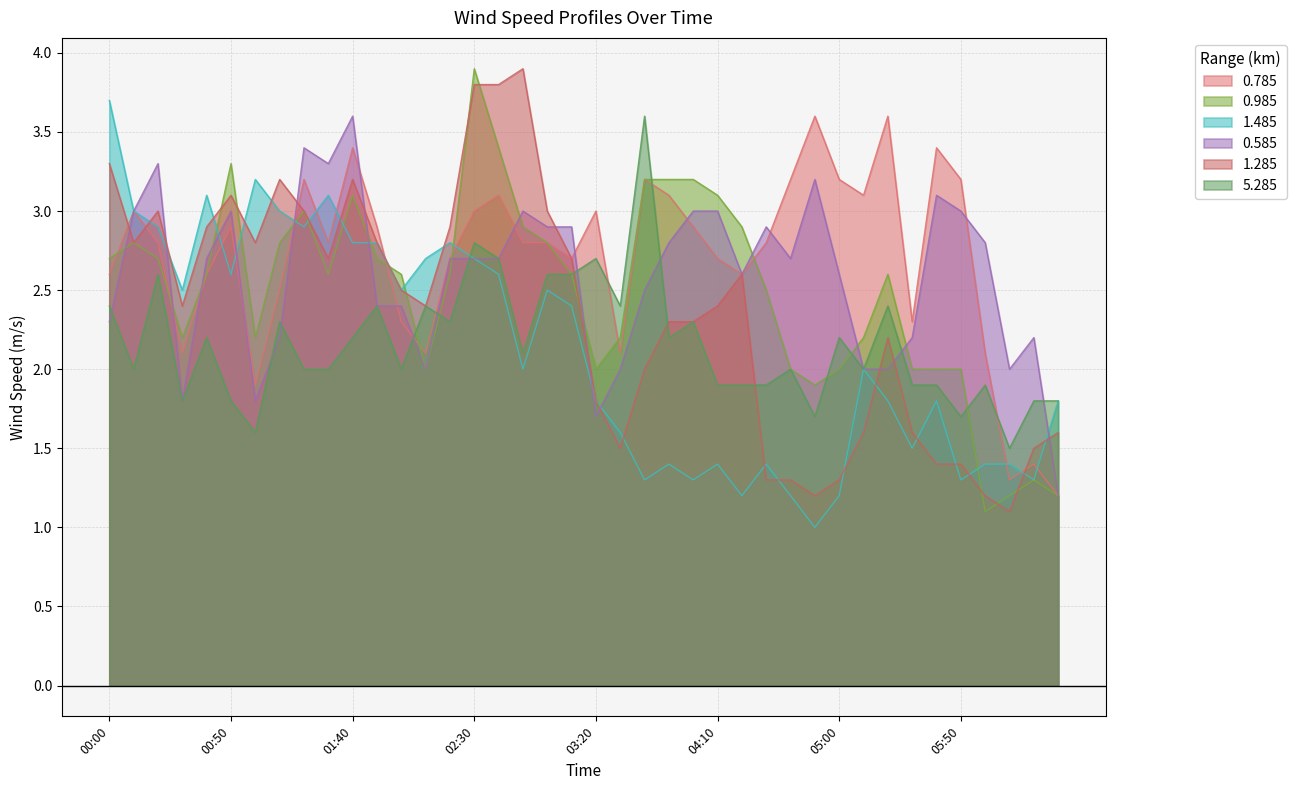

Which category has the lowest value across all series?

2013/04/03 04:50